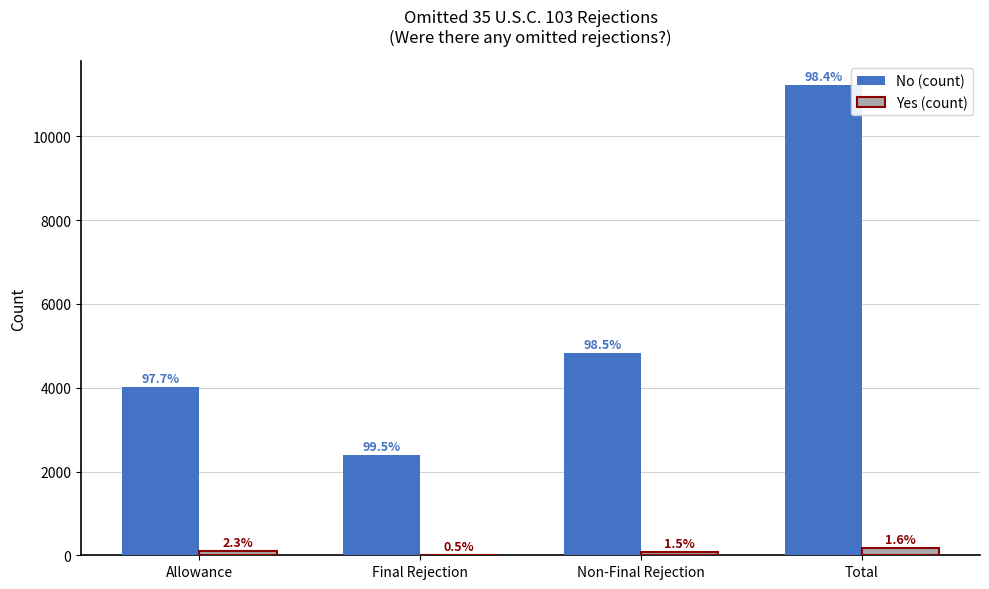

Which series changed the most between Allowance and Non-Final Rejection?

No (count)